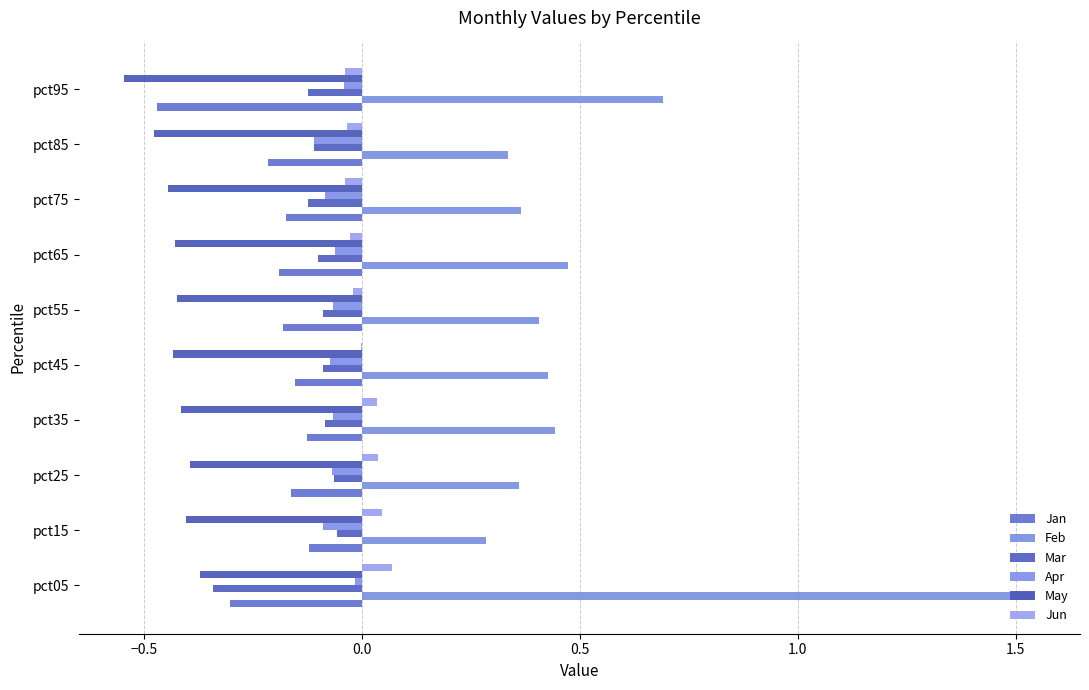

Rank the series by their maximum value, from lowest to highest.

May, Jan, Mar, Apr, Jun, Feb